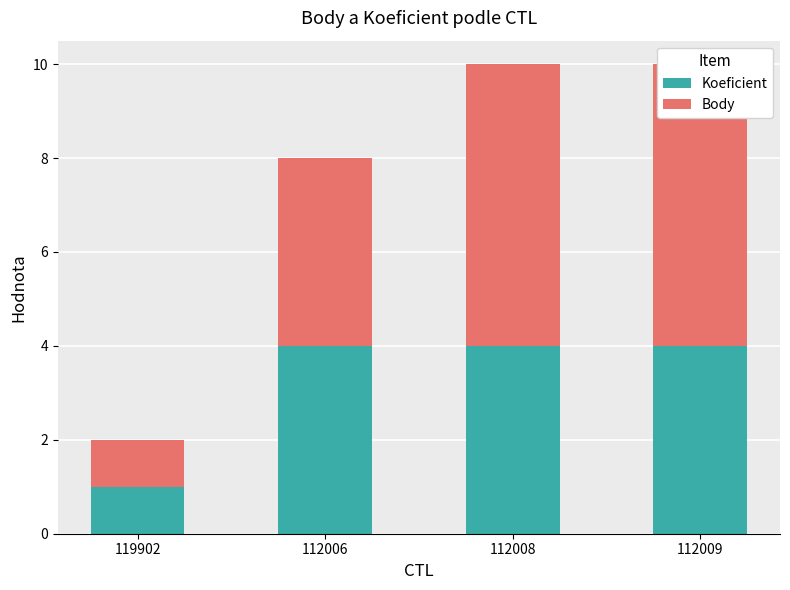

Reading right to left, list all the values displayed in this chart.

Koeficient: 112009=4	112008=4	112006=4	119902=1
Body: 112009=6	112008=6	112006=4	119902=1